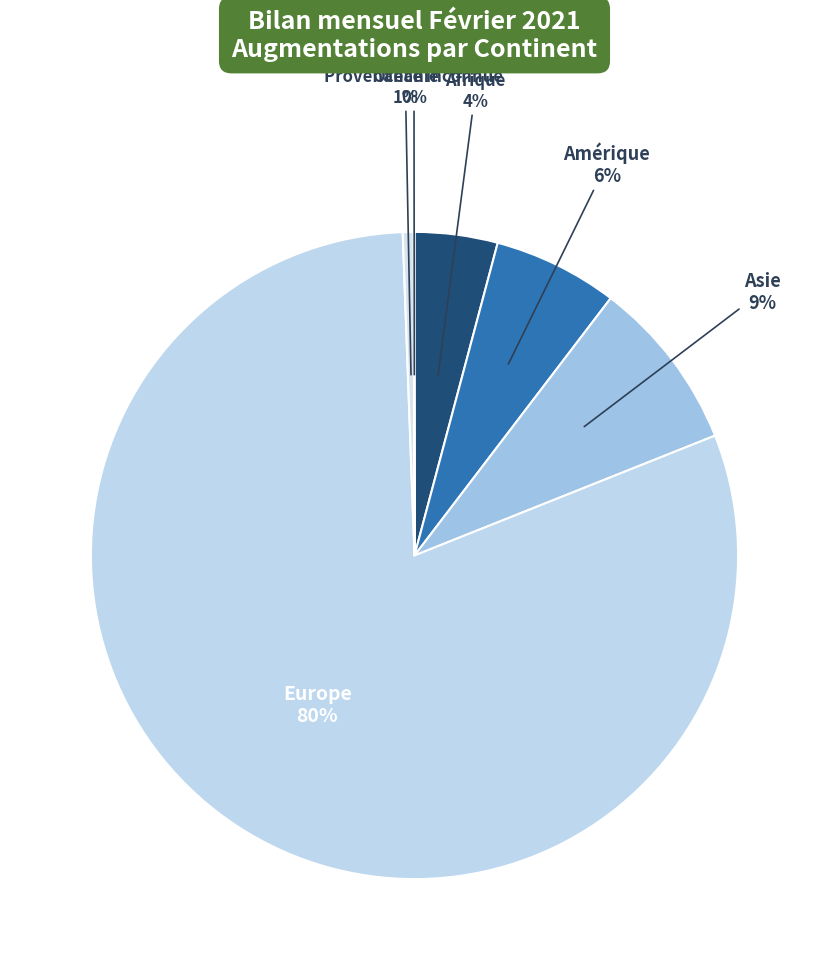

Which category has the smallest portion of the pie?

Provenance inconnue